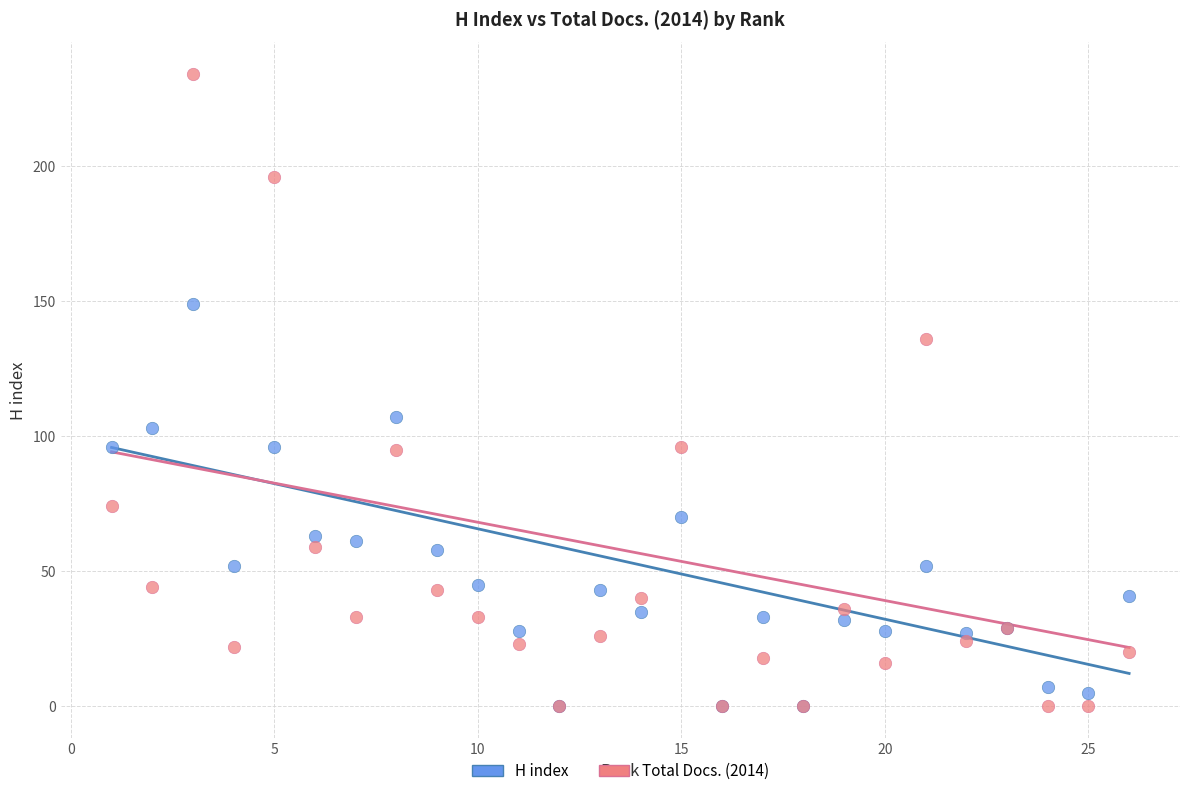

Across all series, what Y value is closest to 117?

107